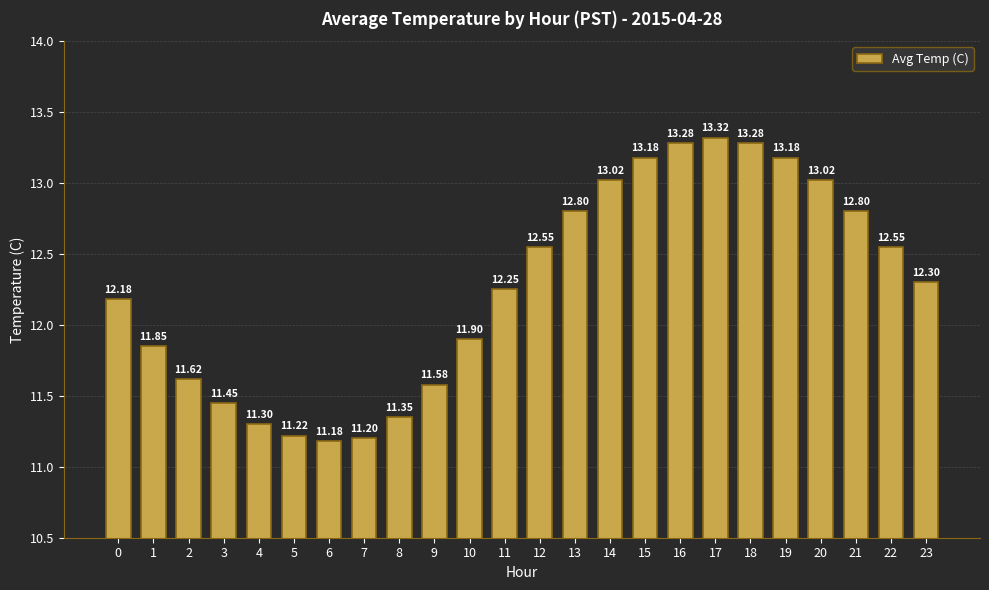

What is the average value?

12.3